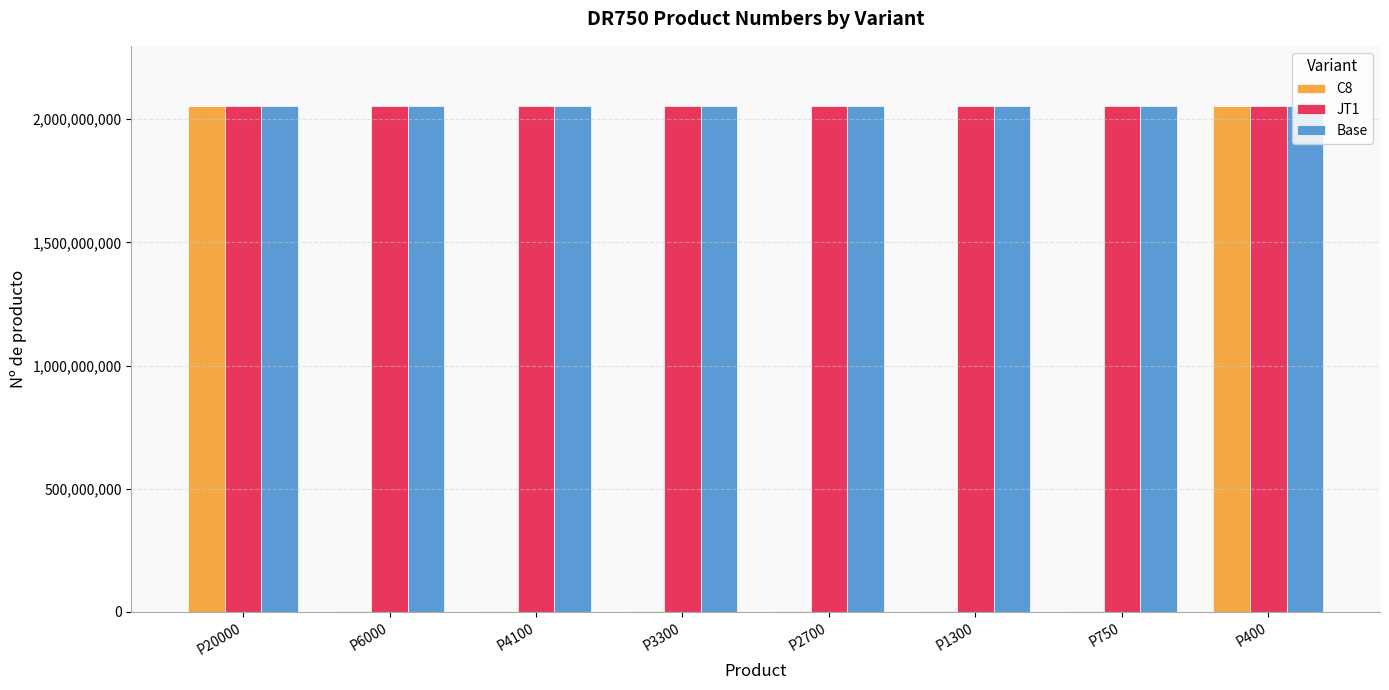

Is the value of Base at P400 greater than the value of C8 at P4100?

Yes